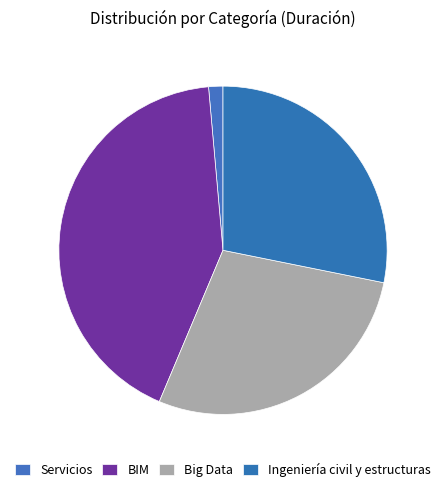

Approximately how many times larger is the value at Big Data compared to BIM?

0.7